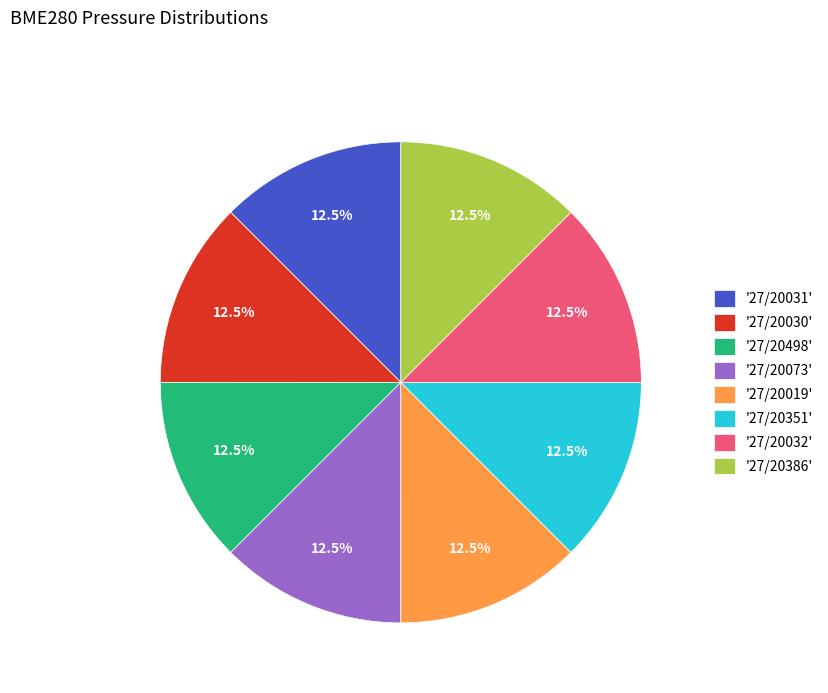

Combined, do '27/20031' and '27/20030' account for over 50%?

No